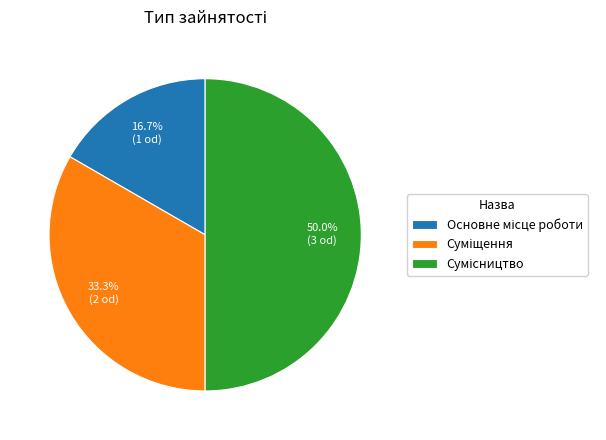

Count the number of slices in the pie.

3